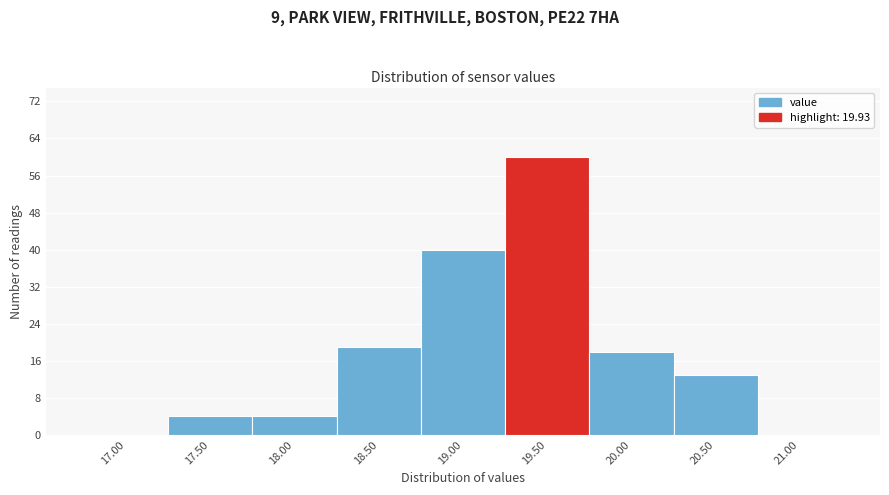

Reading right to left, transcribe all the data shown in this chart.

21.00=0	20.50=13	20.00=18	19.50=60	19.00=40	18.50=19	18.00=4	17.50=4	17.00=0